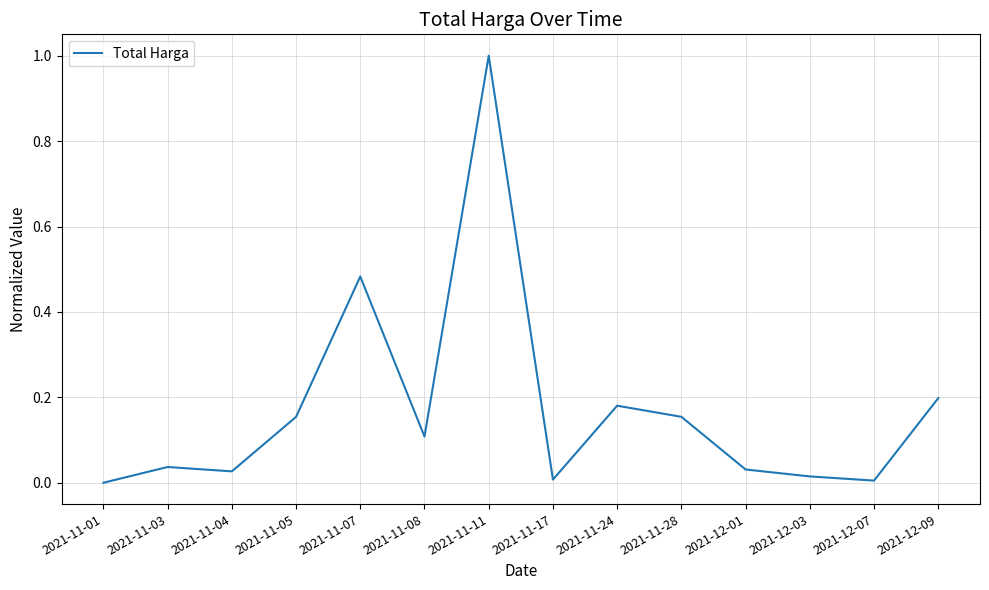

Which label corresponds to the largest value in the chart?

2021-11-11